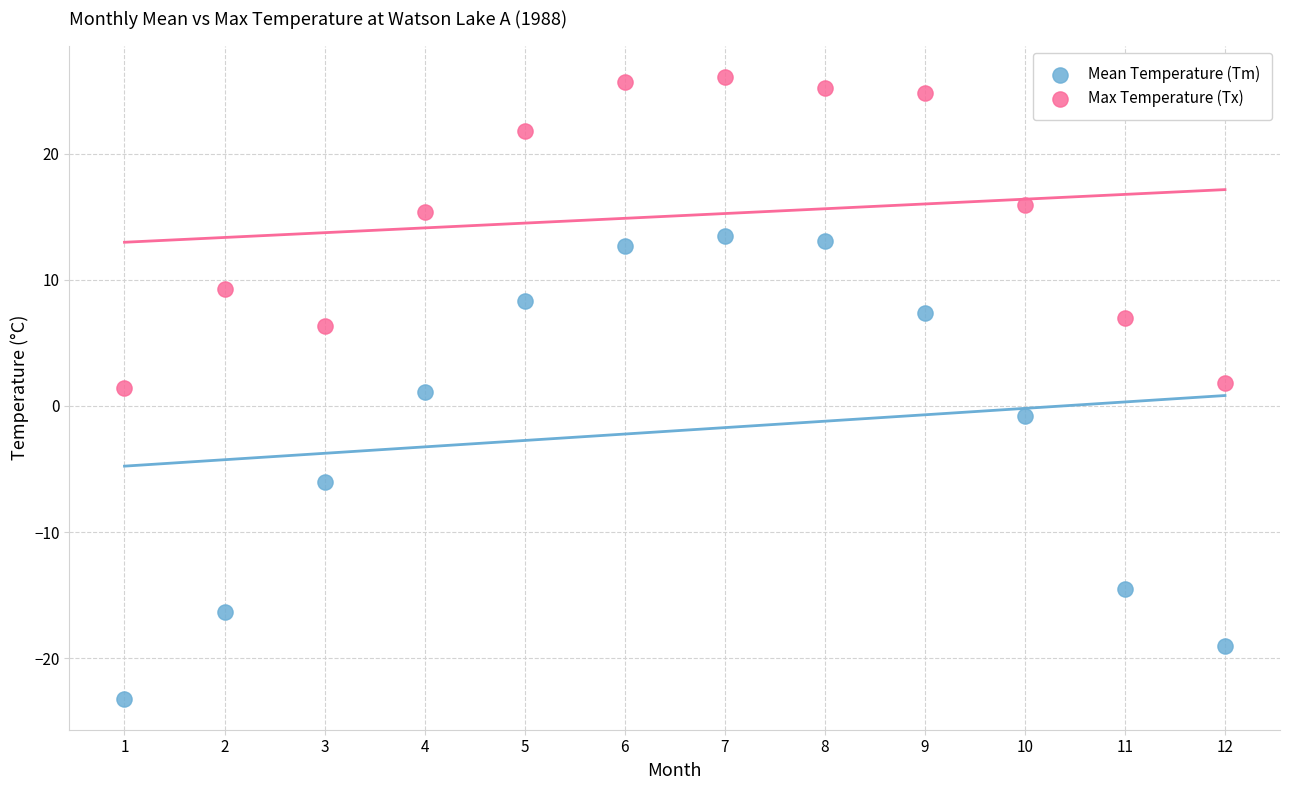

What is the X range (max minus min) for the scatter plot?

11.0